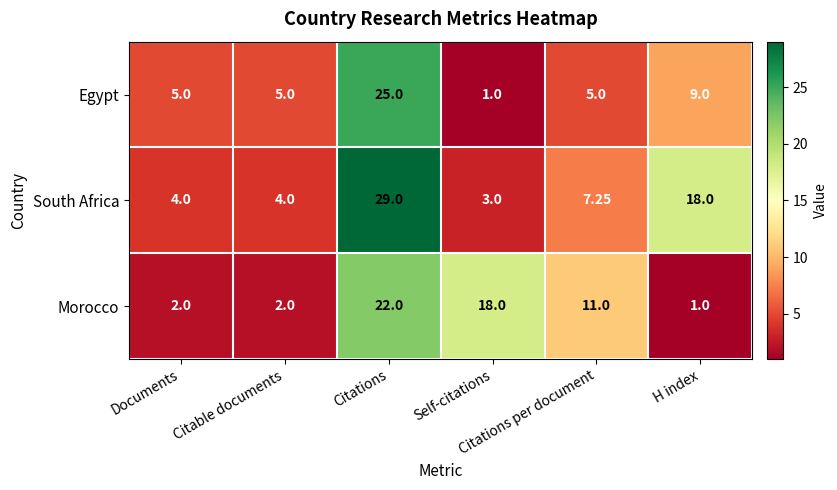

Which series has the largest total across all categories?

South Africa